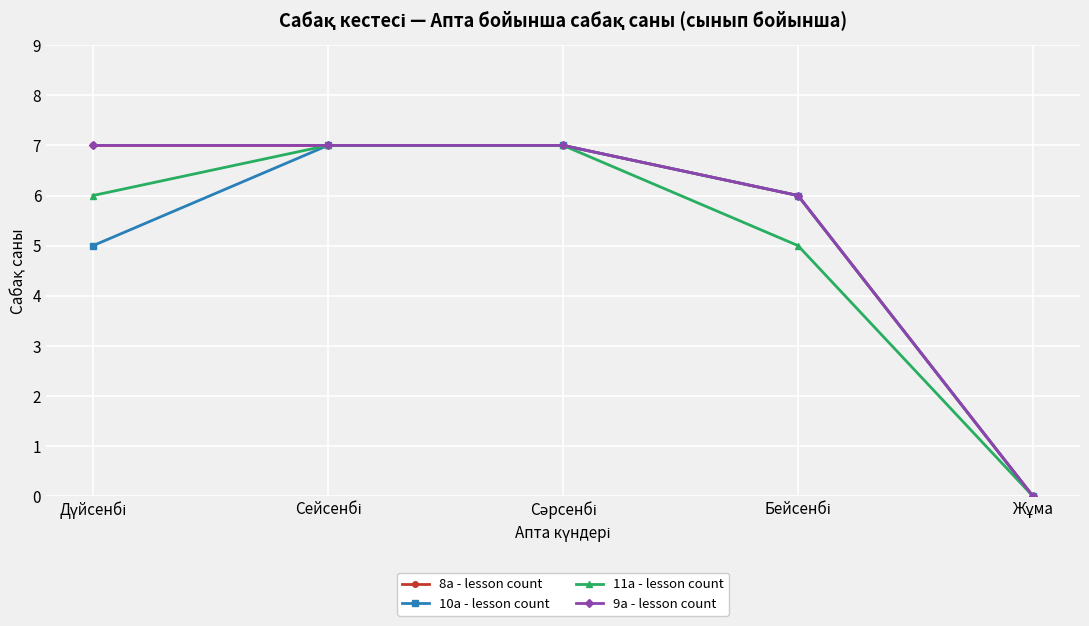

Does the chart have visible grid lines?

Yes